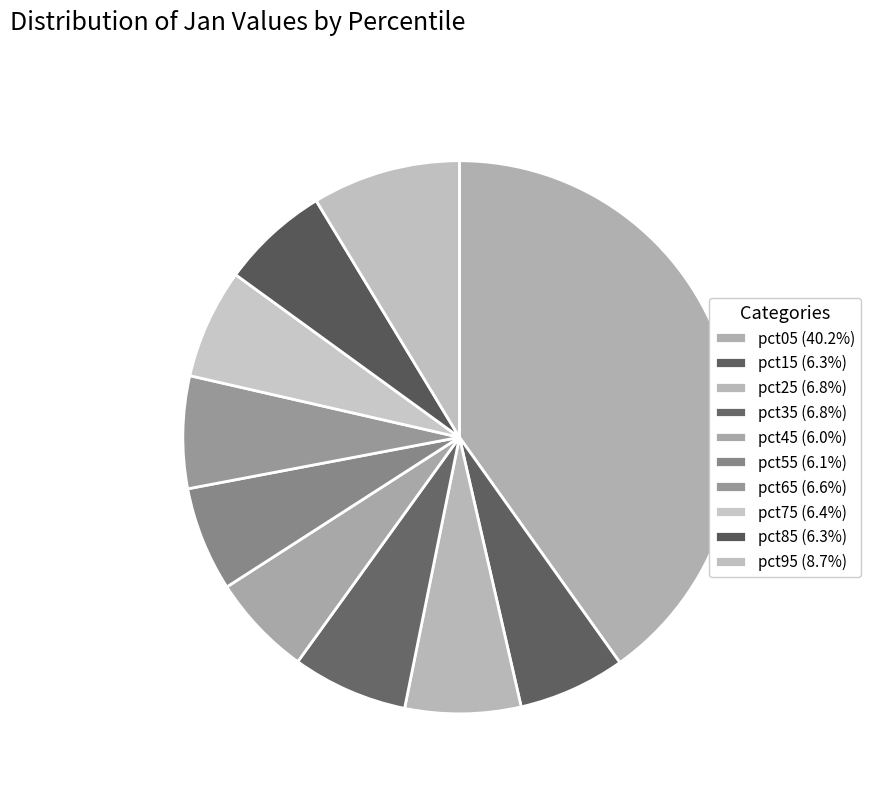

Rank the categories by value from highest to lowest.

pct05, pct95, pct25, pct35, pct65, pct75, pct85, pct15, pct55, pct45